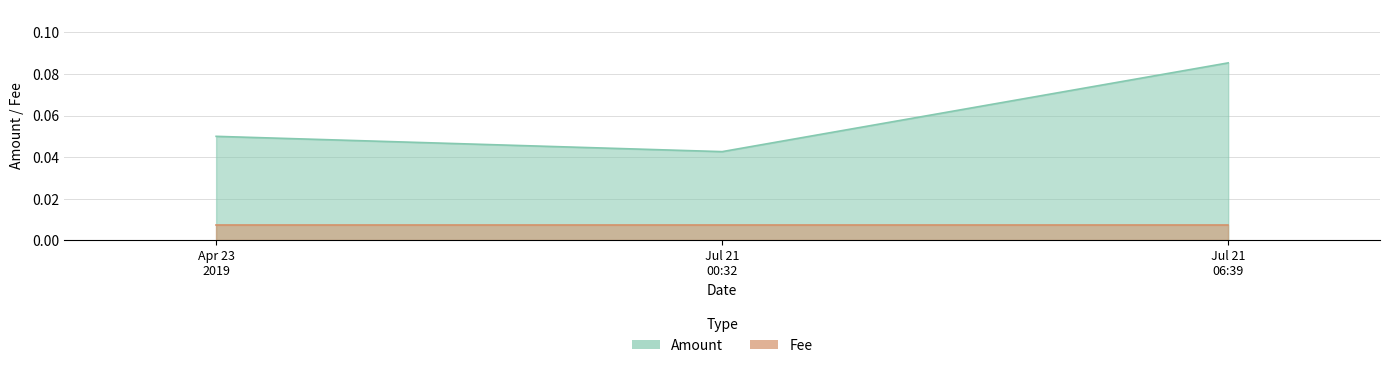

At which category is the sum across all series the highest?

2019-07-21 06:39:37